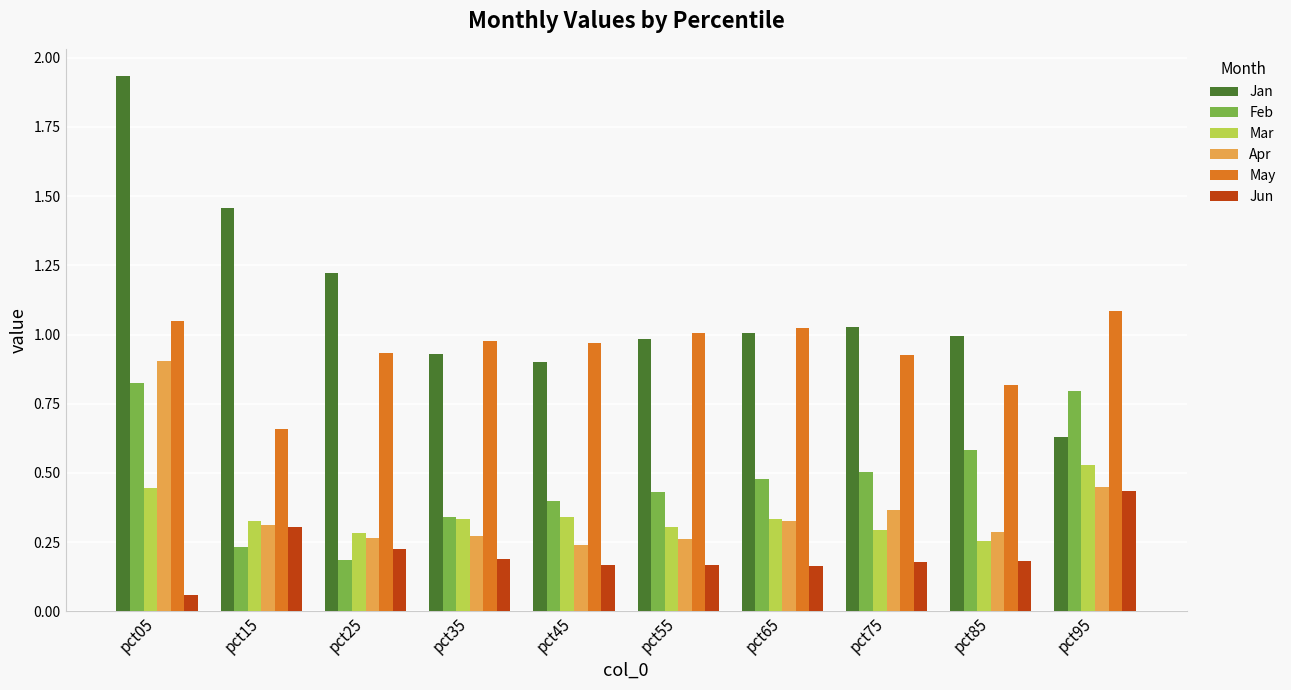

At which label does Jan reach its minimum?

pct95